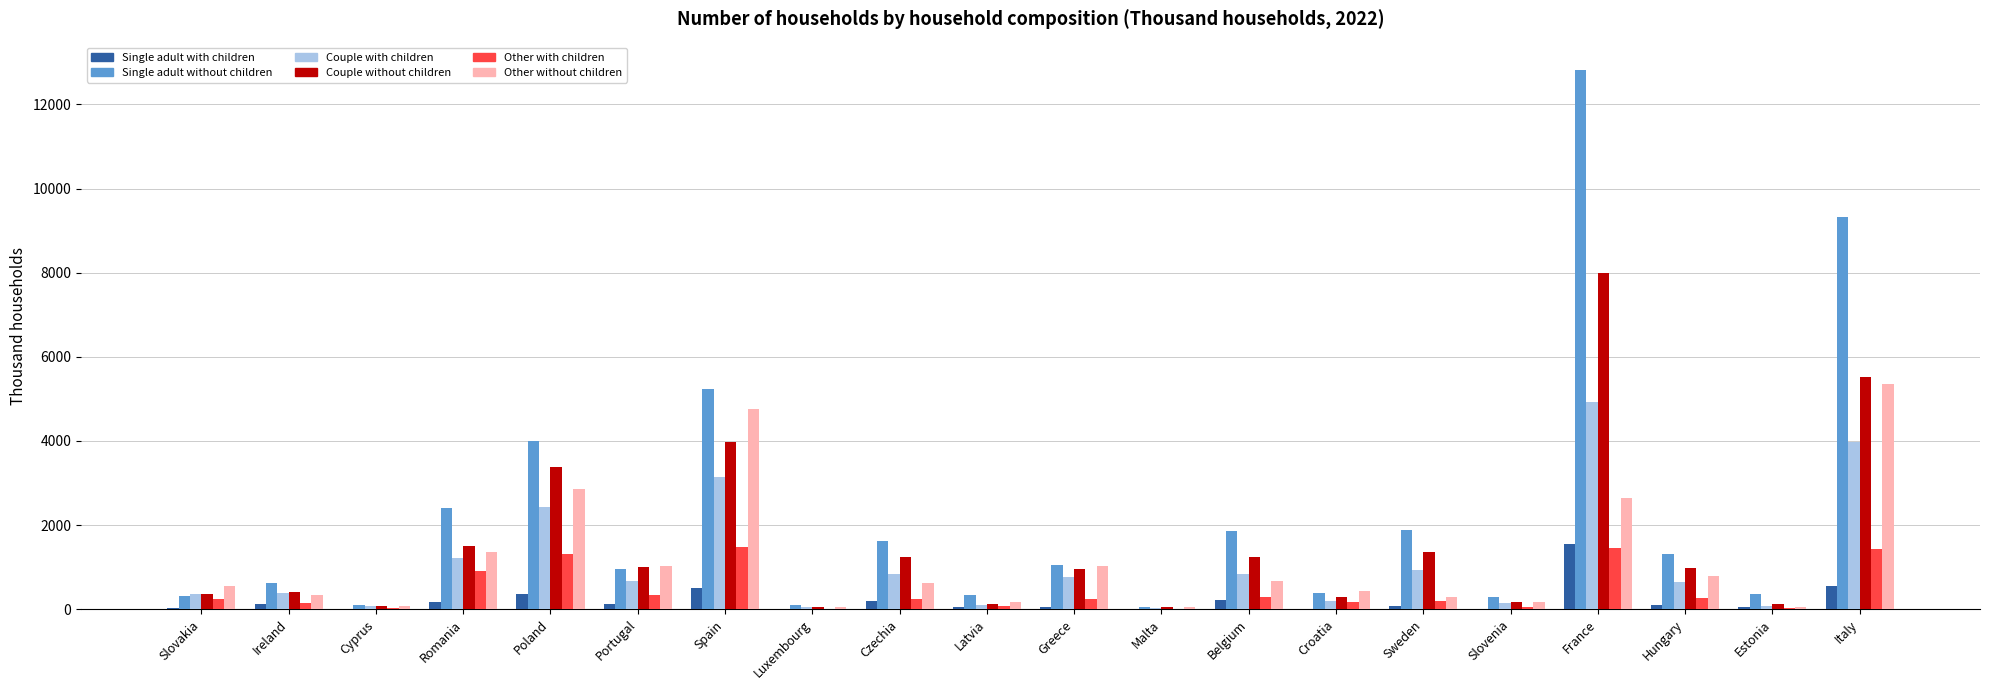

How many groups of bars are there?

20